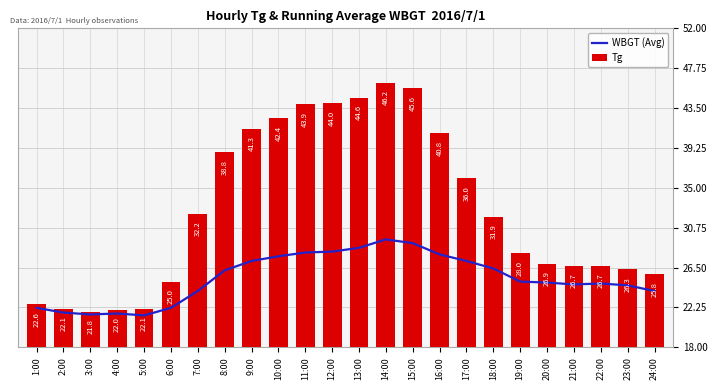

Reading left to right, list all the values displayed in this chart.

WBGT (Avg): 1:00=22.2	2:00=21.7	3:00=21.5	4:00=21.6	5:00=21.4	6:00=22.2	7:00=24.0	8:00=26.2	9:00=27.2	10:00=27.7	11:00=28.1	12:00=28.2	13:00=28.6	14:00=29.5	15:00=29.1	16:00=27.9	17:00=27.2	18:00=26.4	19:00=25.0	20:00=24.9	21:00=24.7	22:00=24.8	23:00=24.6	24:00=24.0
Tg: 1:00=22.6	2:00=22.1	3:00=21.8	4:00=22.0	5:00=22.1	6:00=25.0	7:00=32.2	8:00=38.8	9:00=41.3	10:00=42.4	11:00=43.9	12:00=44.0	13:00=44.6	14:00=46.2	15:00=45.6	16:00=40.8	17:00=36.0	18:00=31.9	19:00=28.0	20:00=26.9	21:00=26.7	22:00=26.7	23:00=26.3	24:00=25.8